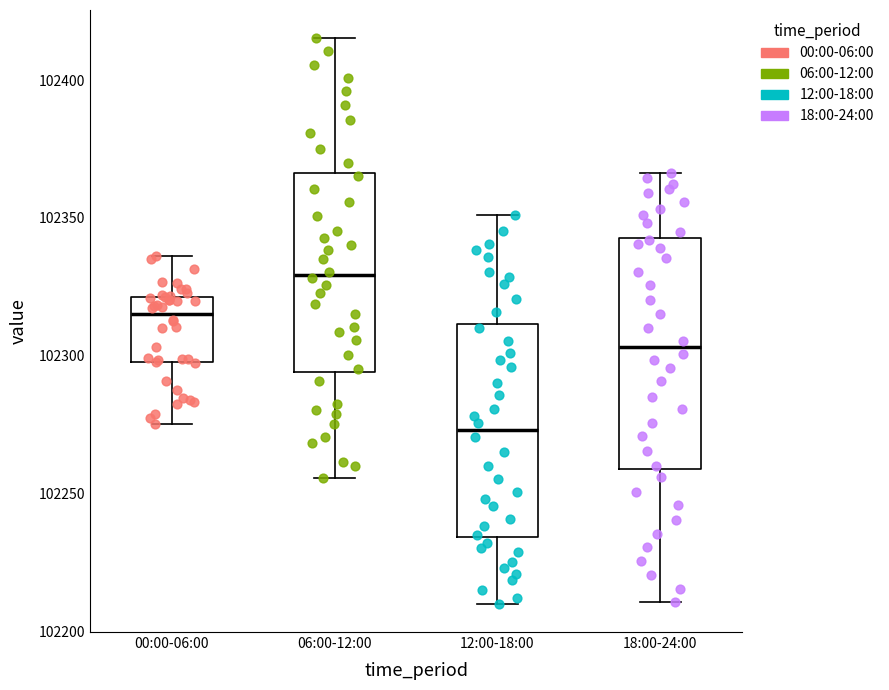

Which box has the highest median line?

06:00-12:00